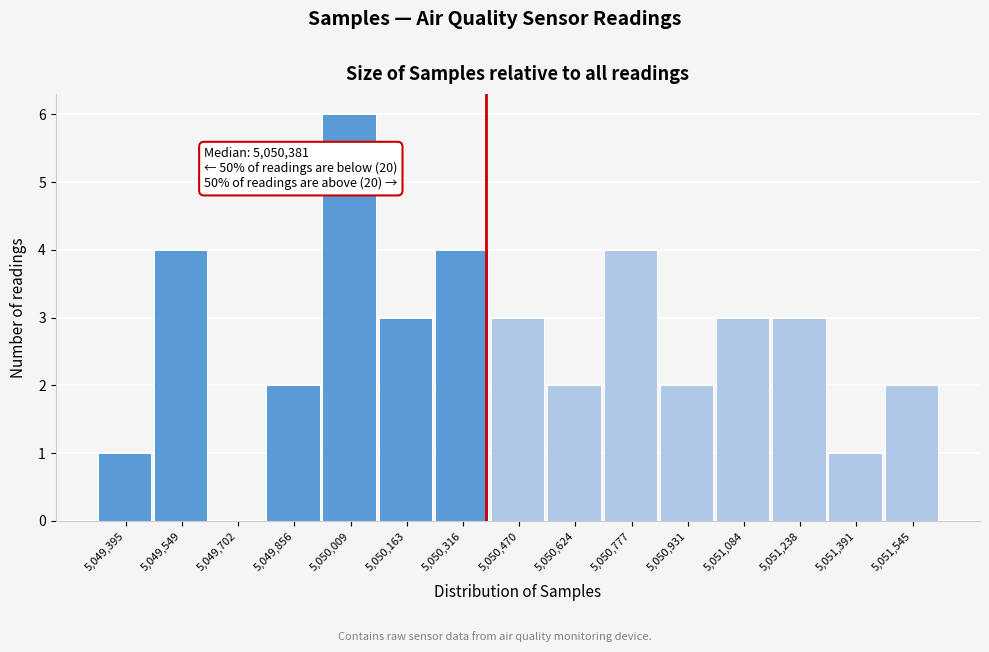

Over which range of the x-axis is the bar tallest?

5049940 to 5050080